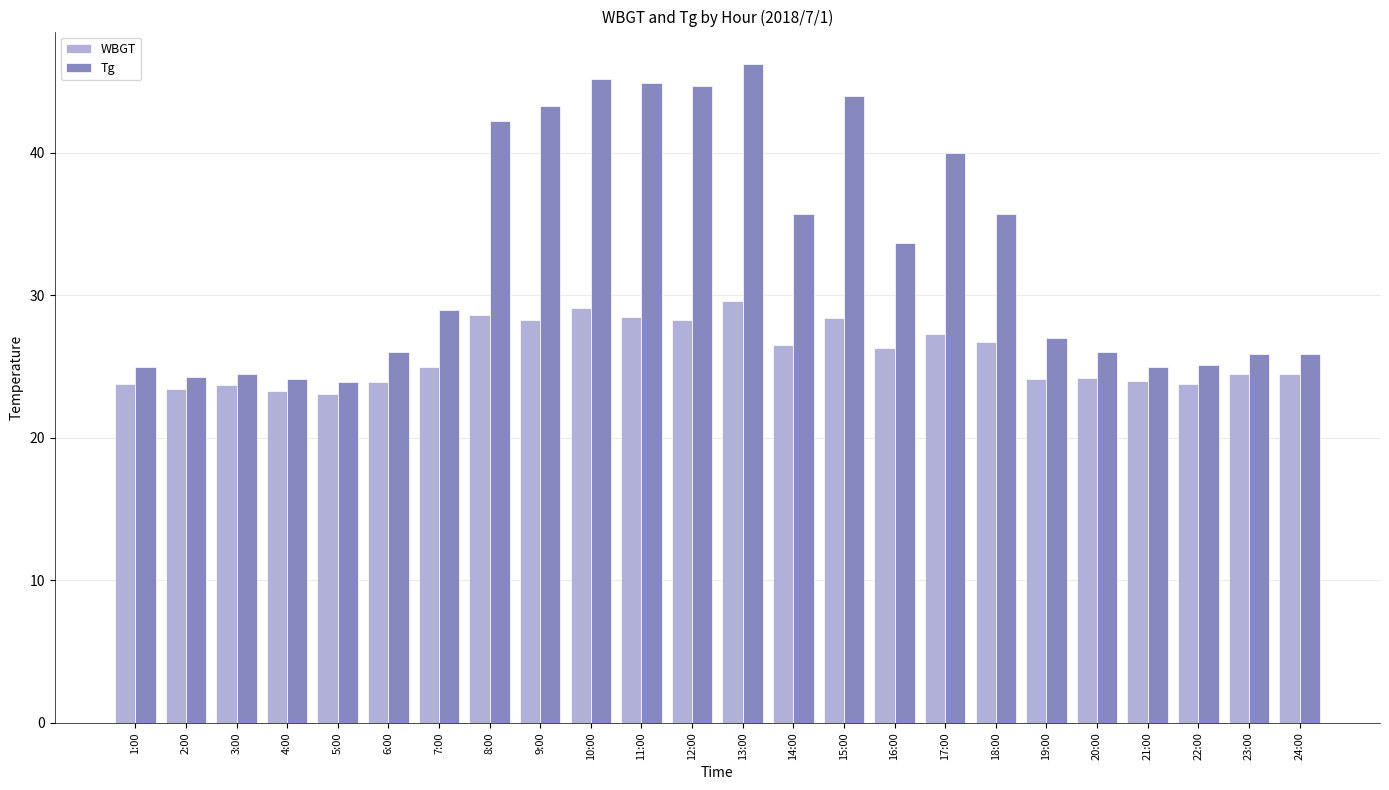

How many distinct data groups are displayed?

2